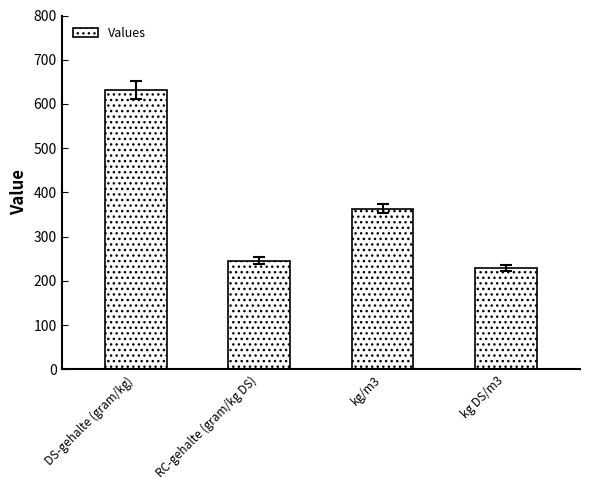

What position from the left is kg/m3?

3